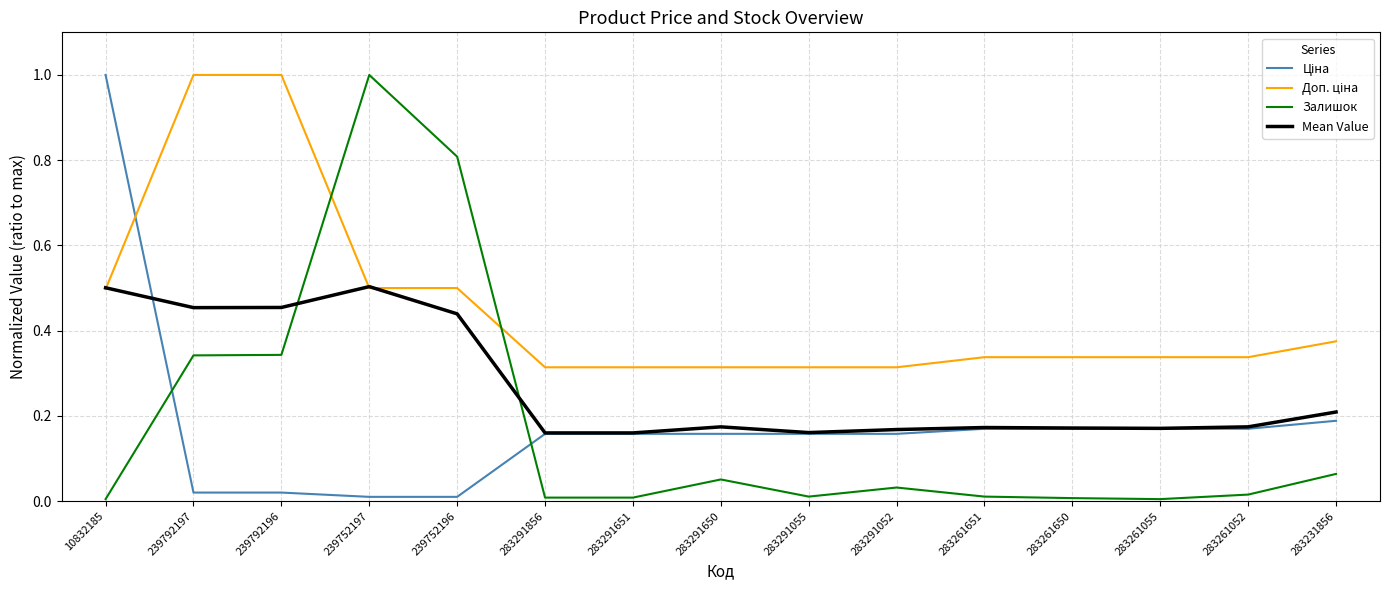

What is the greatest value displayed?

1.0